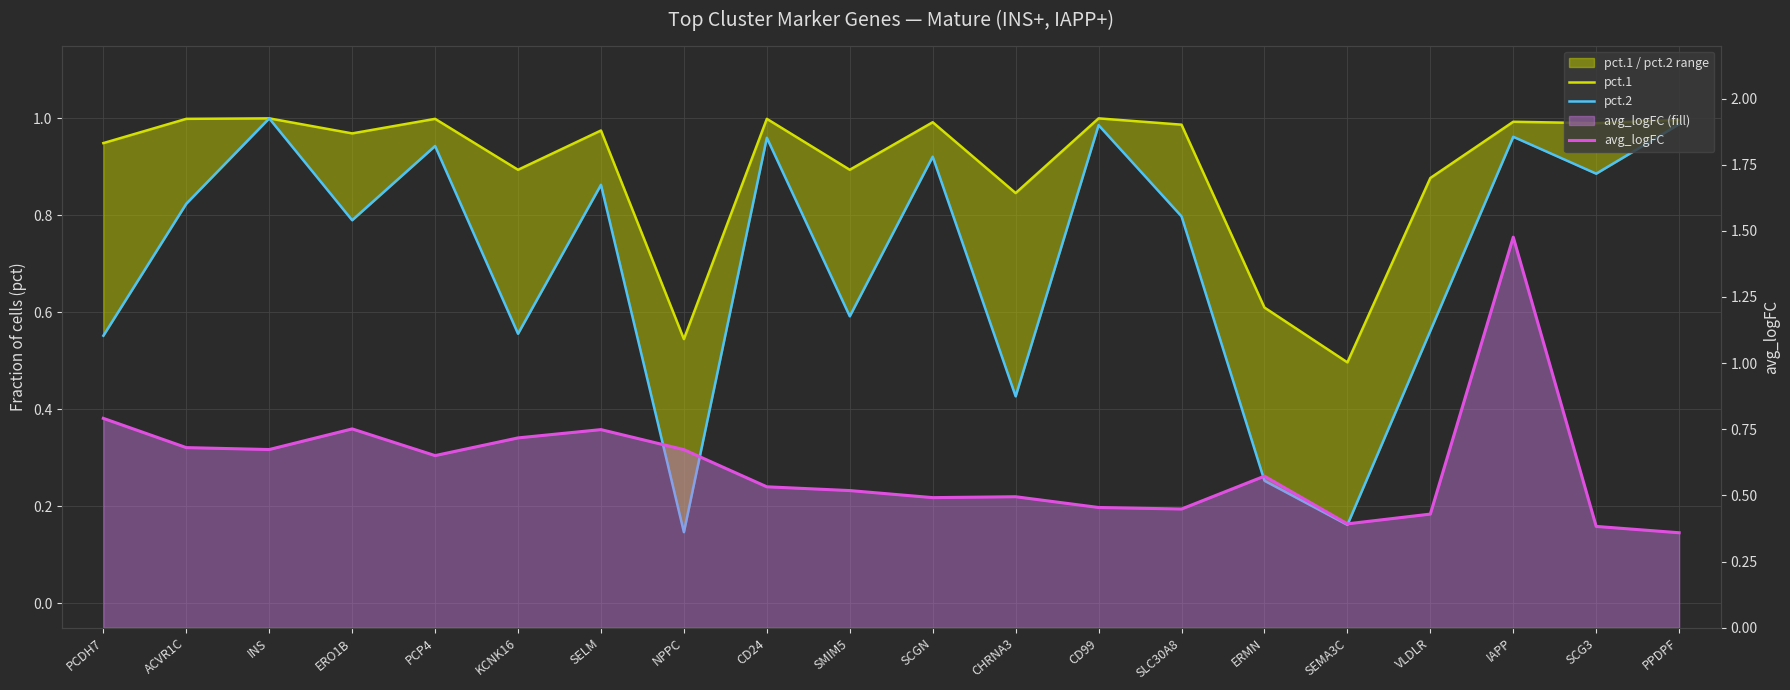

What is the difference between the highest and lowest values at INS?

0.3